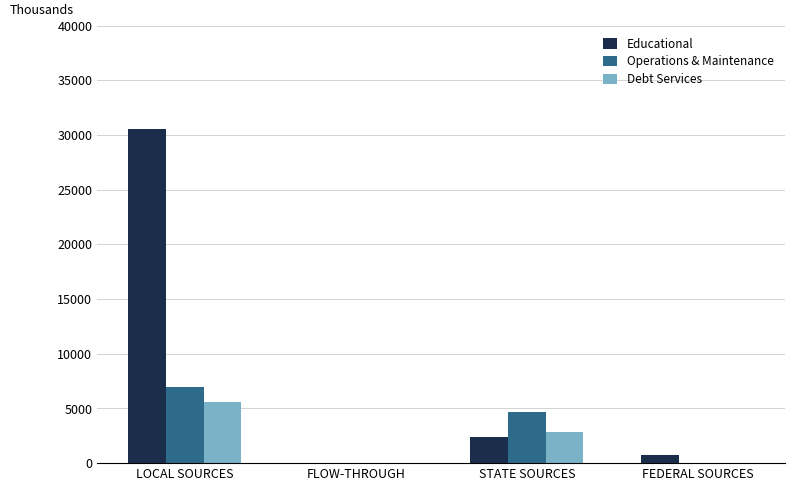

Reading right to left, list all the values displayed in this chart.

Educational: 771.0	2408.7	0.0	30586.6
Operations & Maintenance: 0.0	4703.5	0.0	6956.9
Debt Services: 0.0	2890.1	0.0	5546.4